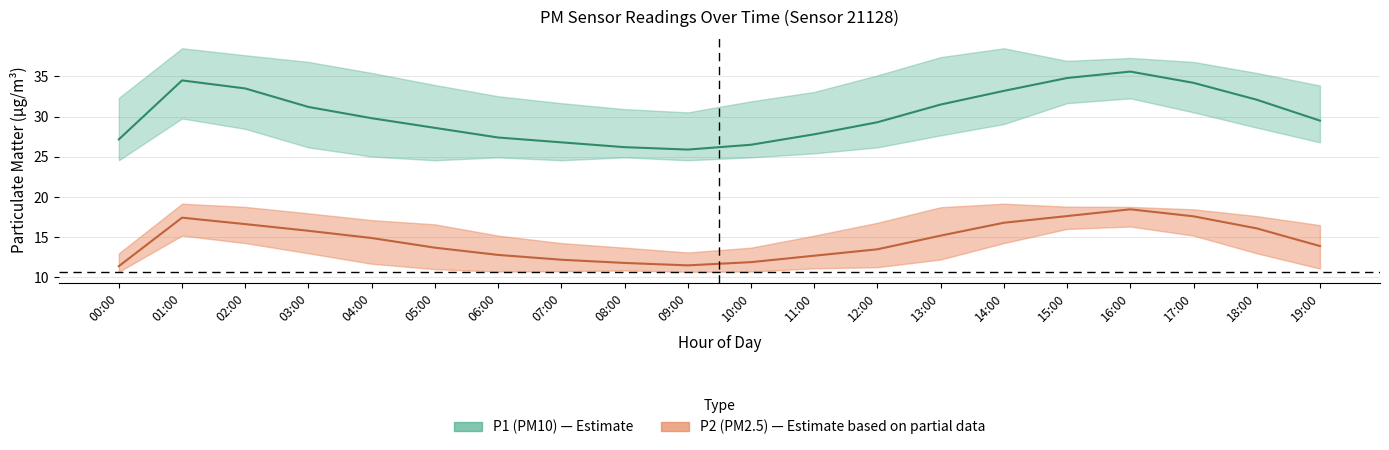

At which label is P2_upper closest to 16?

19:00